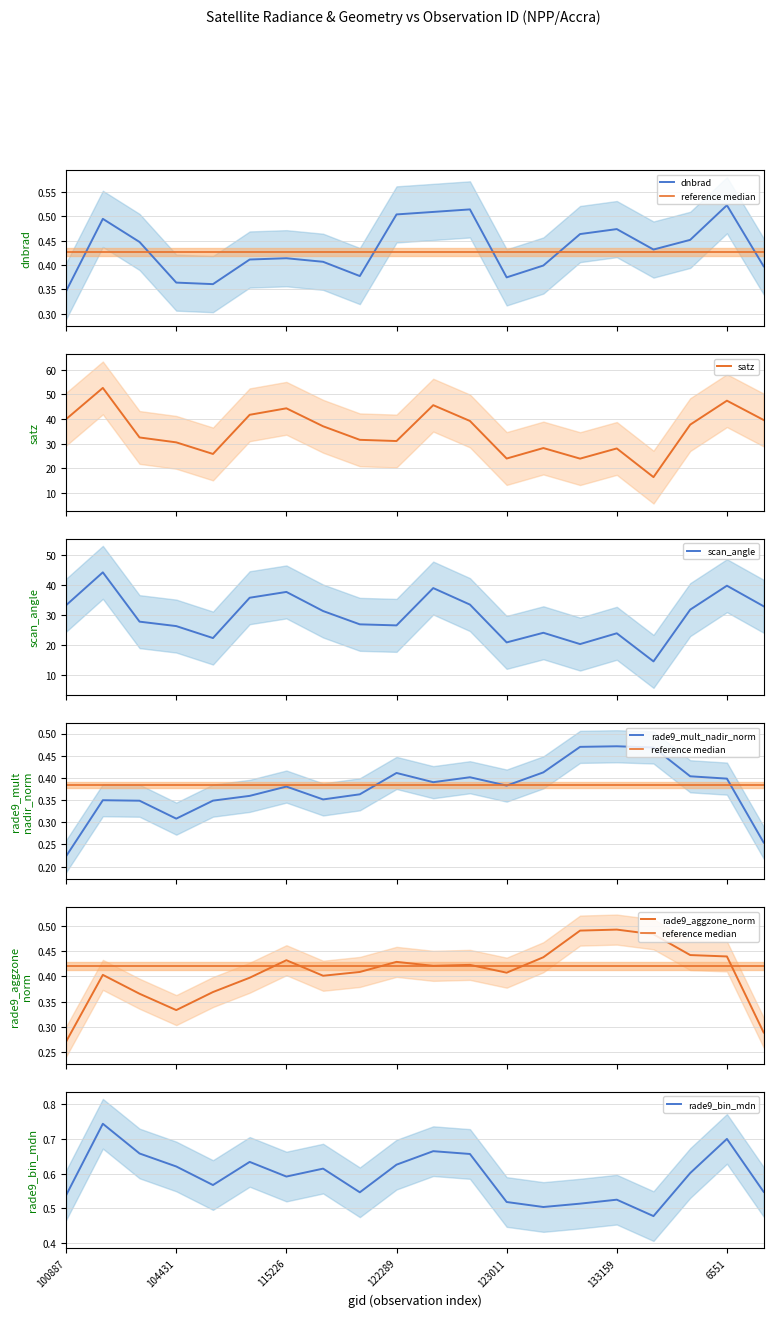

Between which two adjacent categories do dnbrad and rade9_bin_mdn first intersect?

132798 and 133159